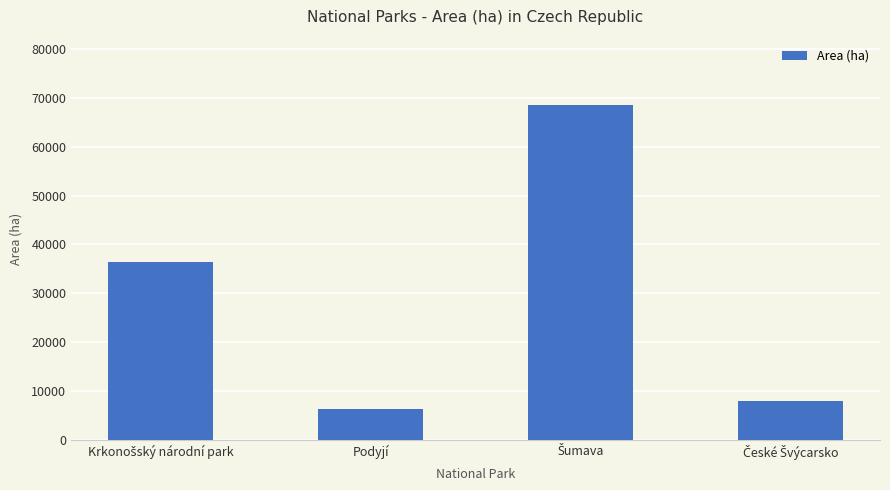

Which label corresponds to the smallest value in the chart?

Podyjí